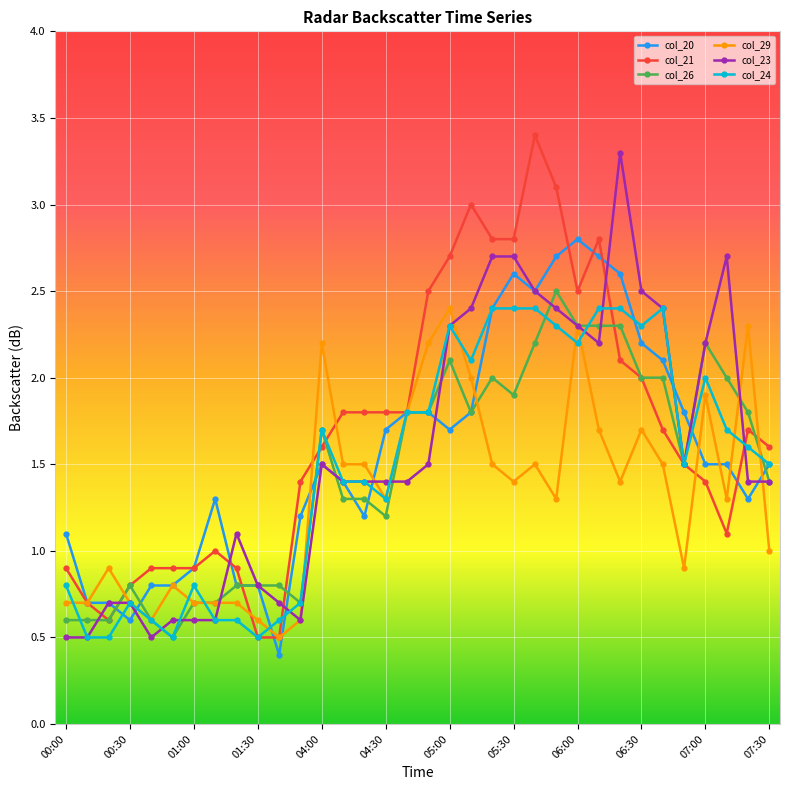

What is the maximum value shown in the chart?

3.4